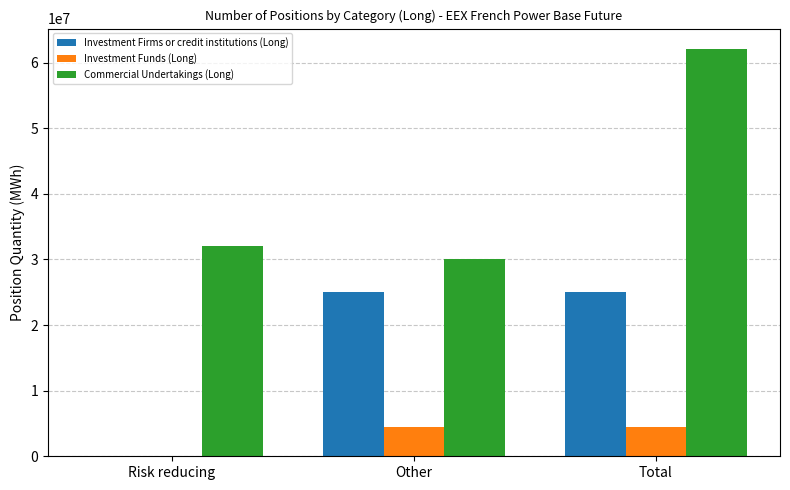

Where is Investment Funds (Long) nearest to the value 2240920?

Other